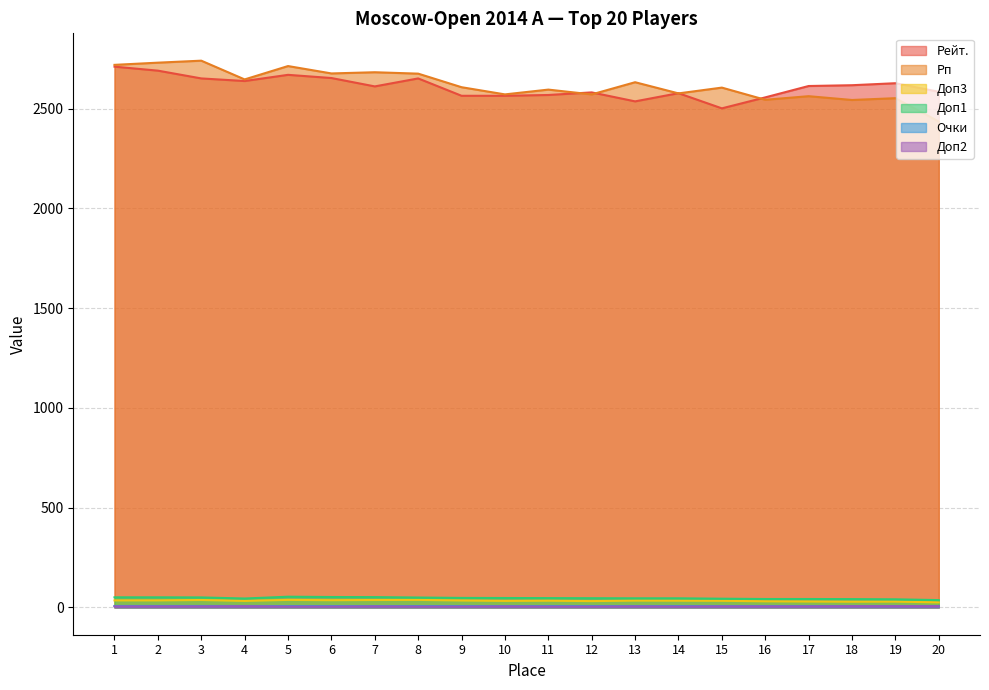

What are all the series names shown in the legend?

Рейт., Рп, Доп3, Доп1, Очки, Доп2